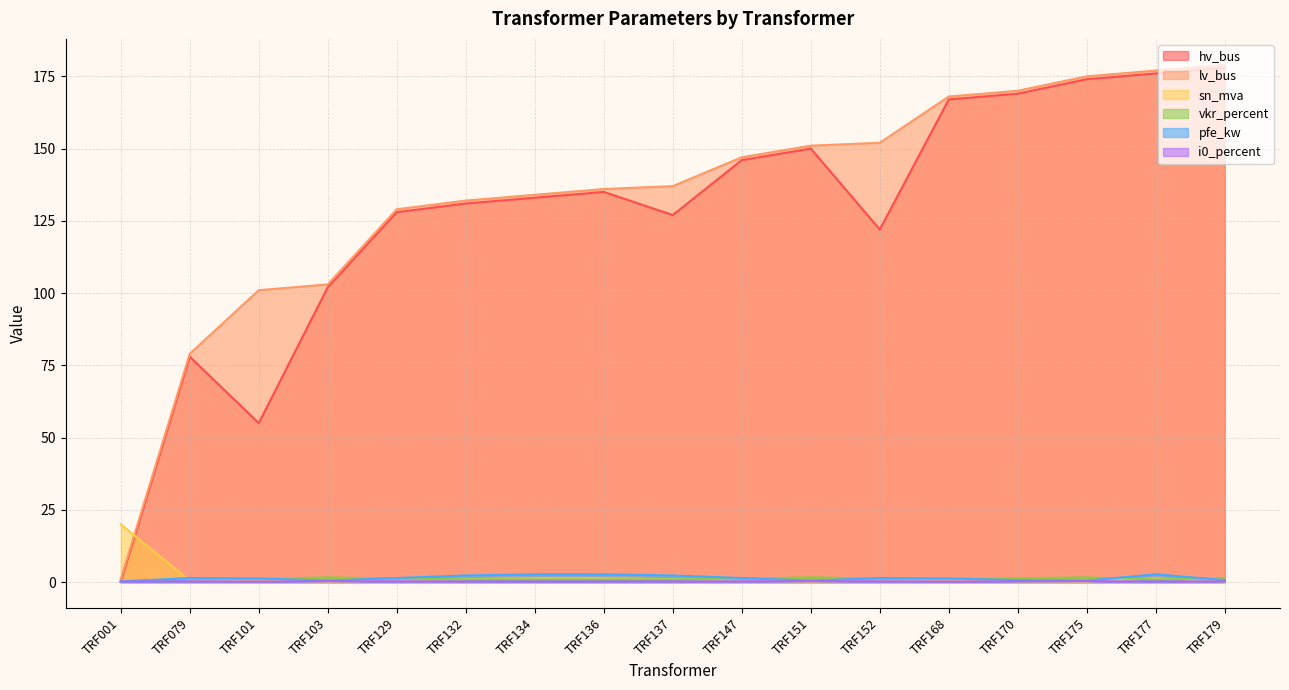

What is the sum of all i0_percent values?

4.3